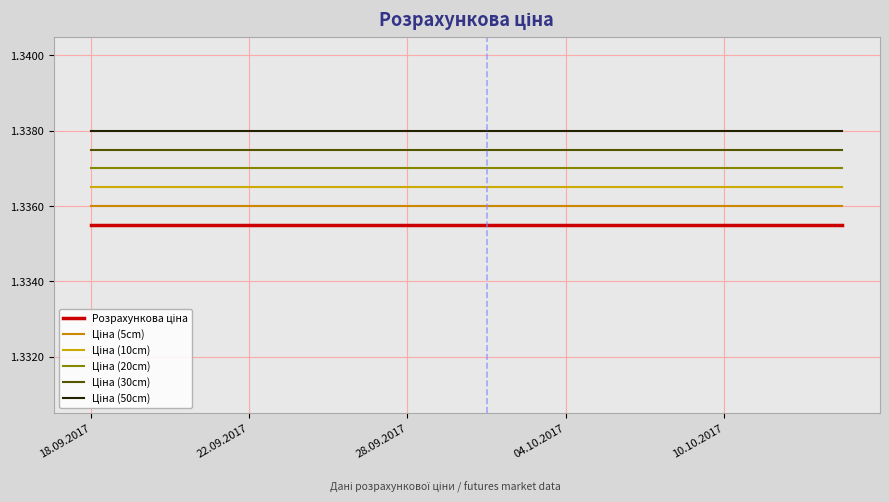

How many lines are shown in the chart?

6